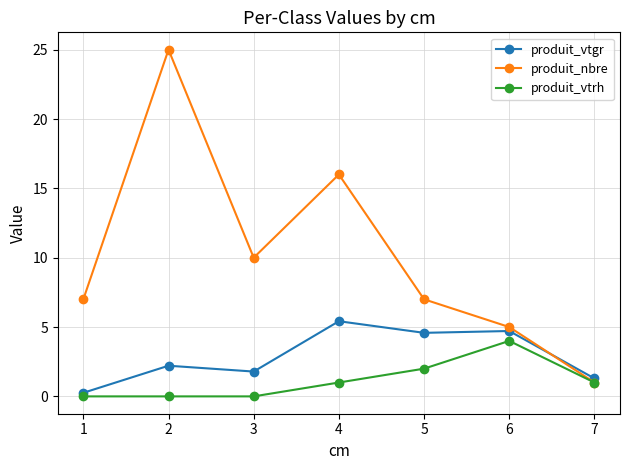

At which category is the sum across all series the highest?

2